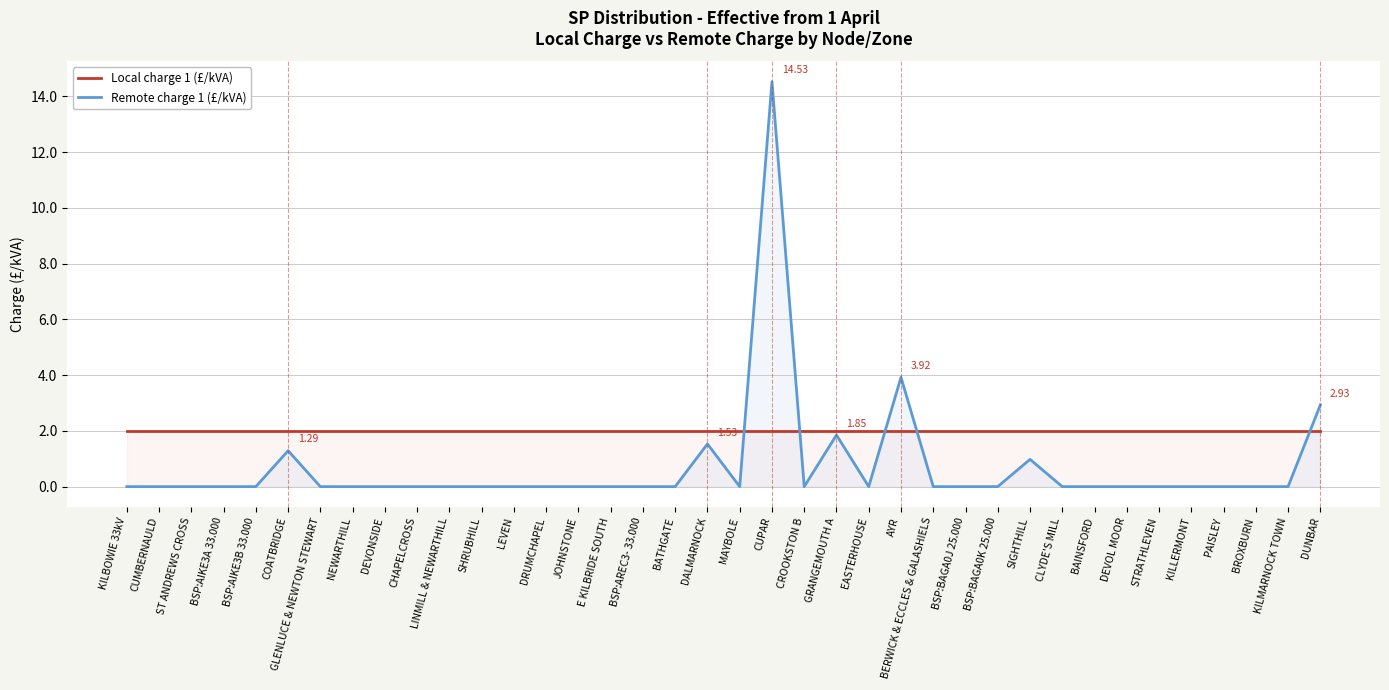

The value of Local charge 1 (£/kVA) at BSP:BAGA0K 25.000 is 2.0. True or false?

True